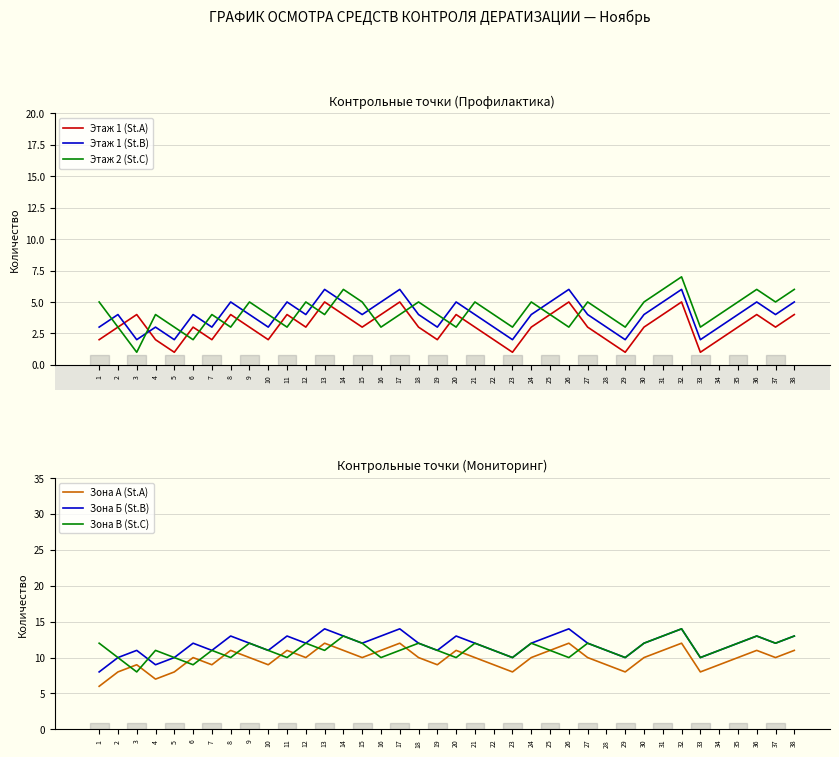

At which label does Этаж 1 (St.B) first exceed 4?

8